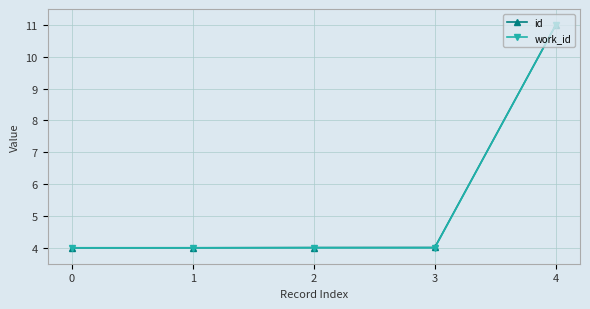

What is the minimum value shown in the chart?

4.0